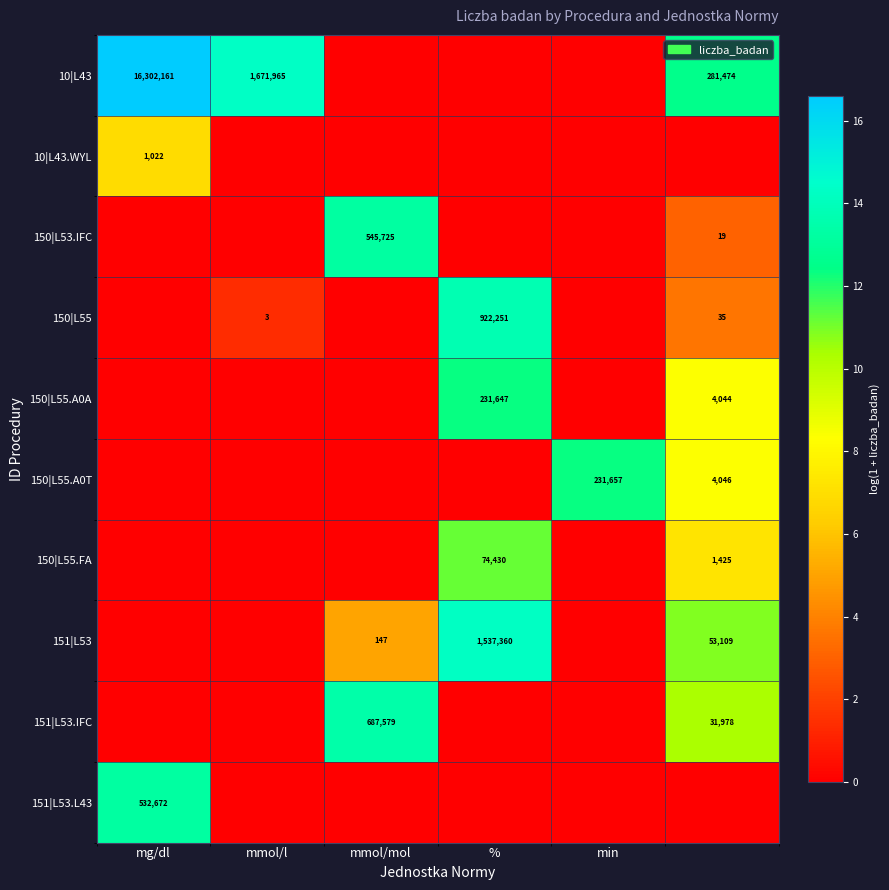

True or false: 150|L55 has a value of 5 at mmol/l.

False